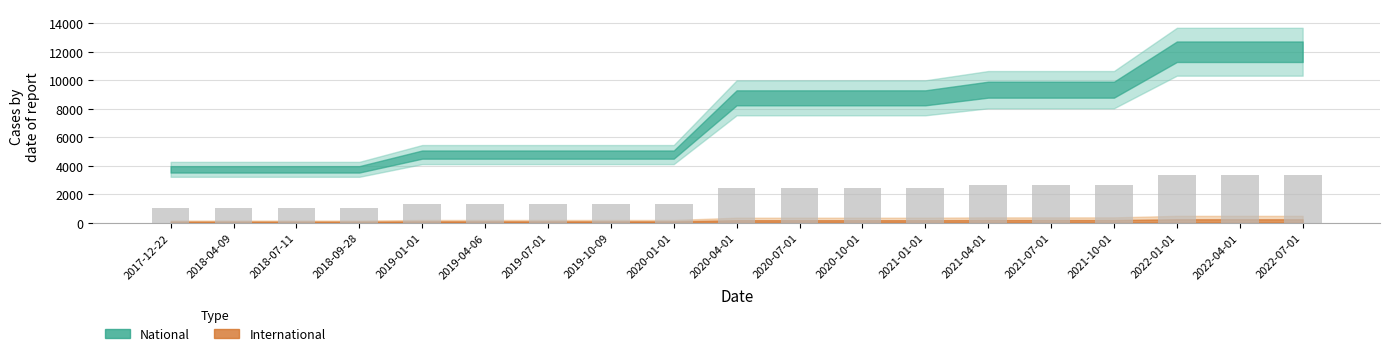

What is the sum of all values?

38584.8